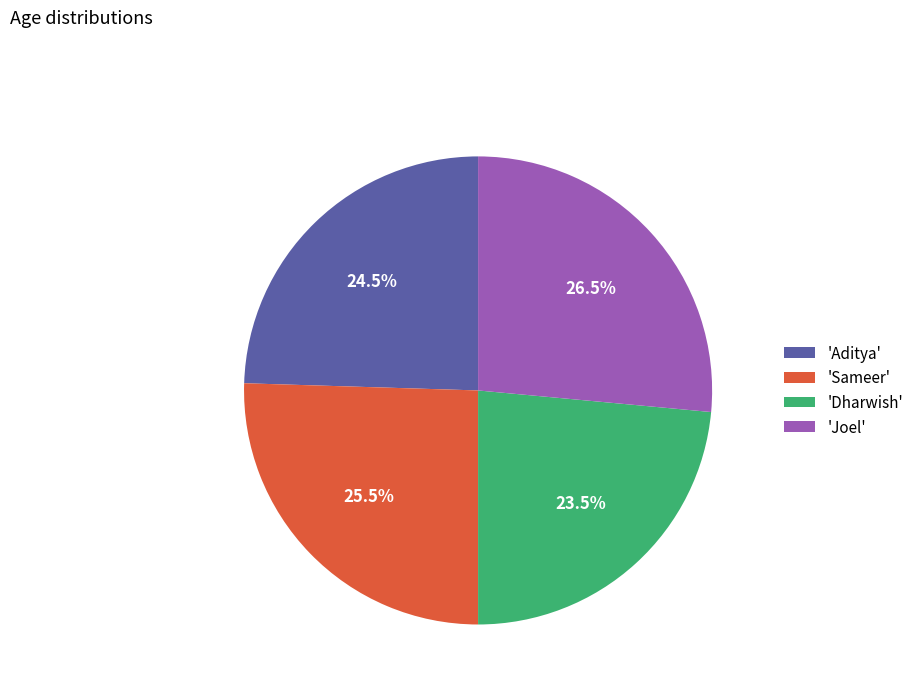

What portion of the pie excludes 'Joel'?

73.5%